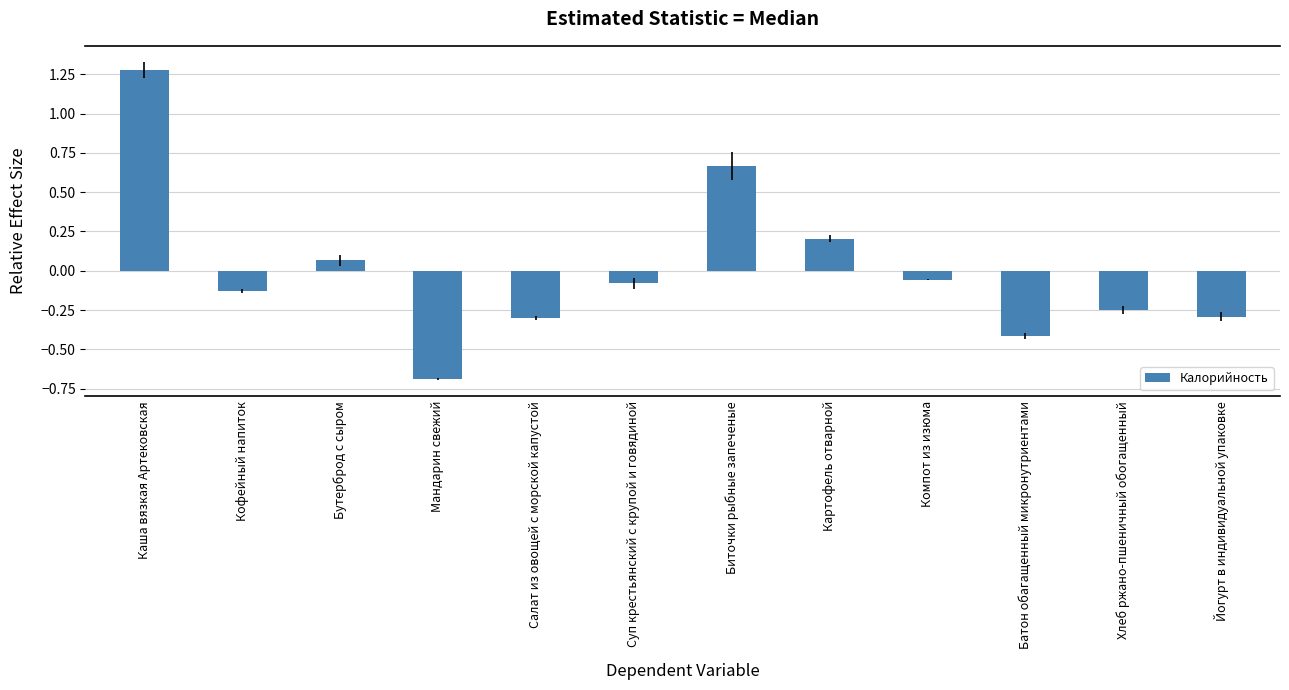

How many values are below zero?

8